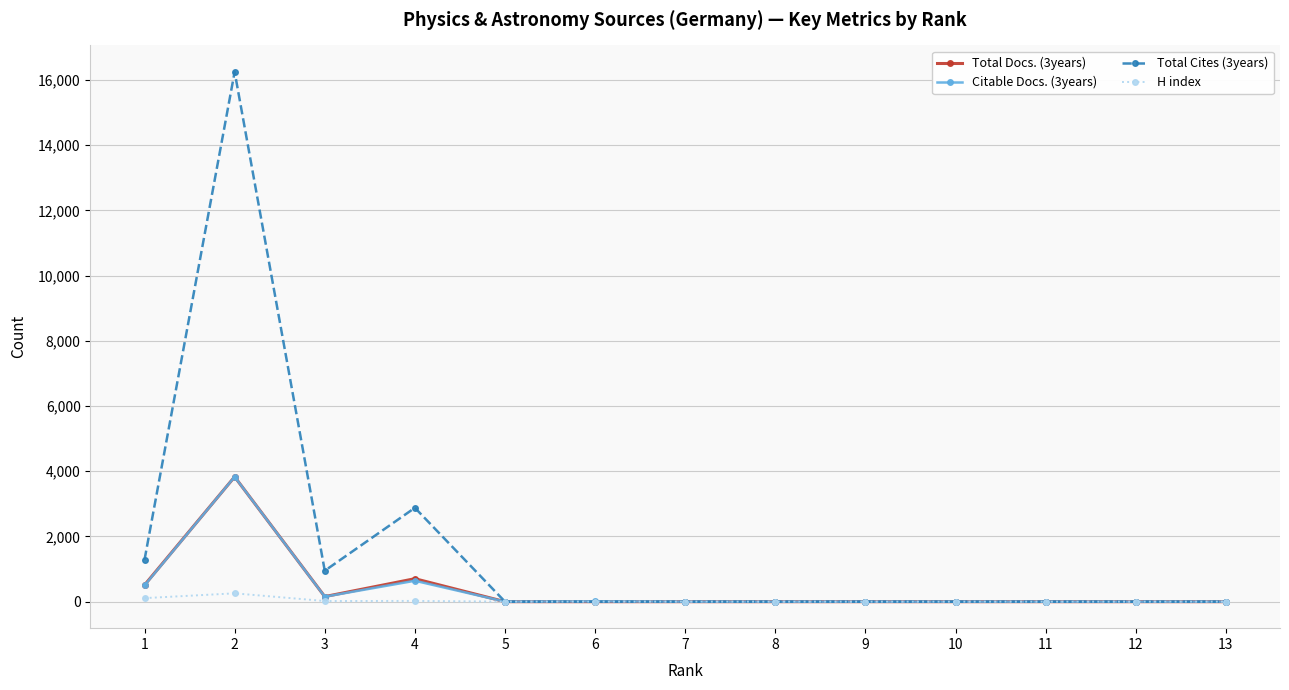

At which category is the sum across all series the highest?

2